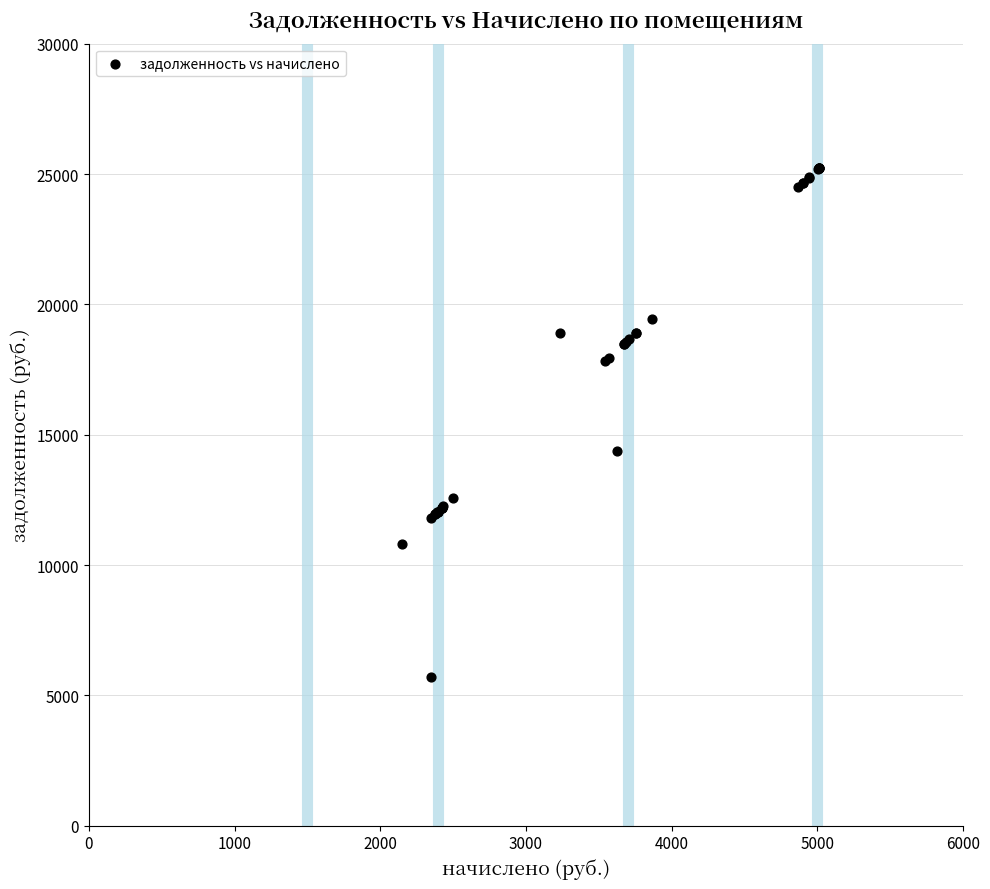

What Y value in the scatter plot is closest to 15451?

14371.7